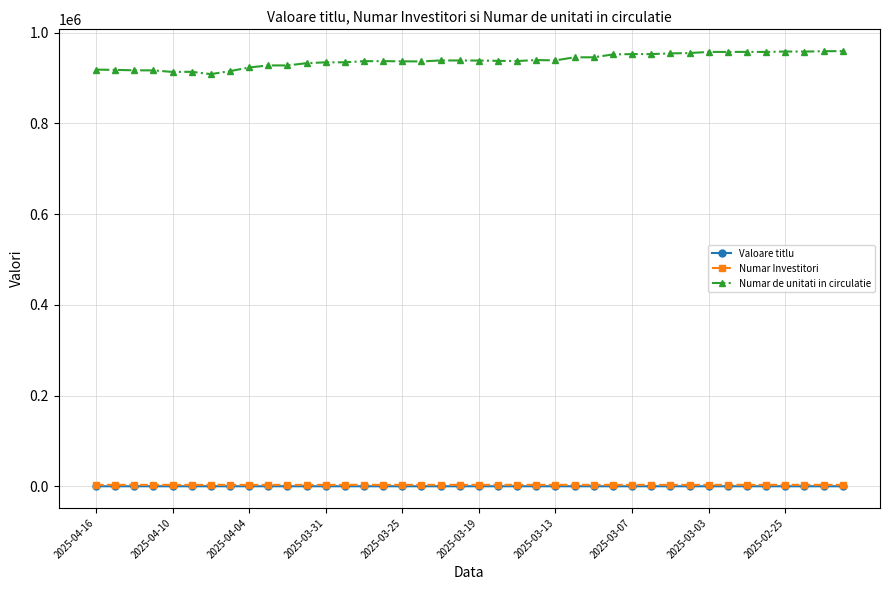

Which series has the largest total across all categories?

Numar de unitati in circulatie